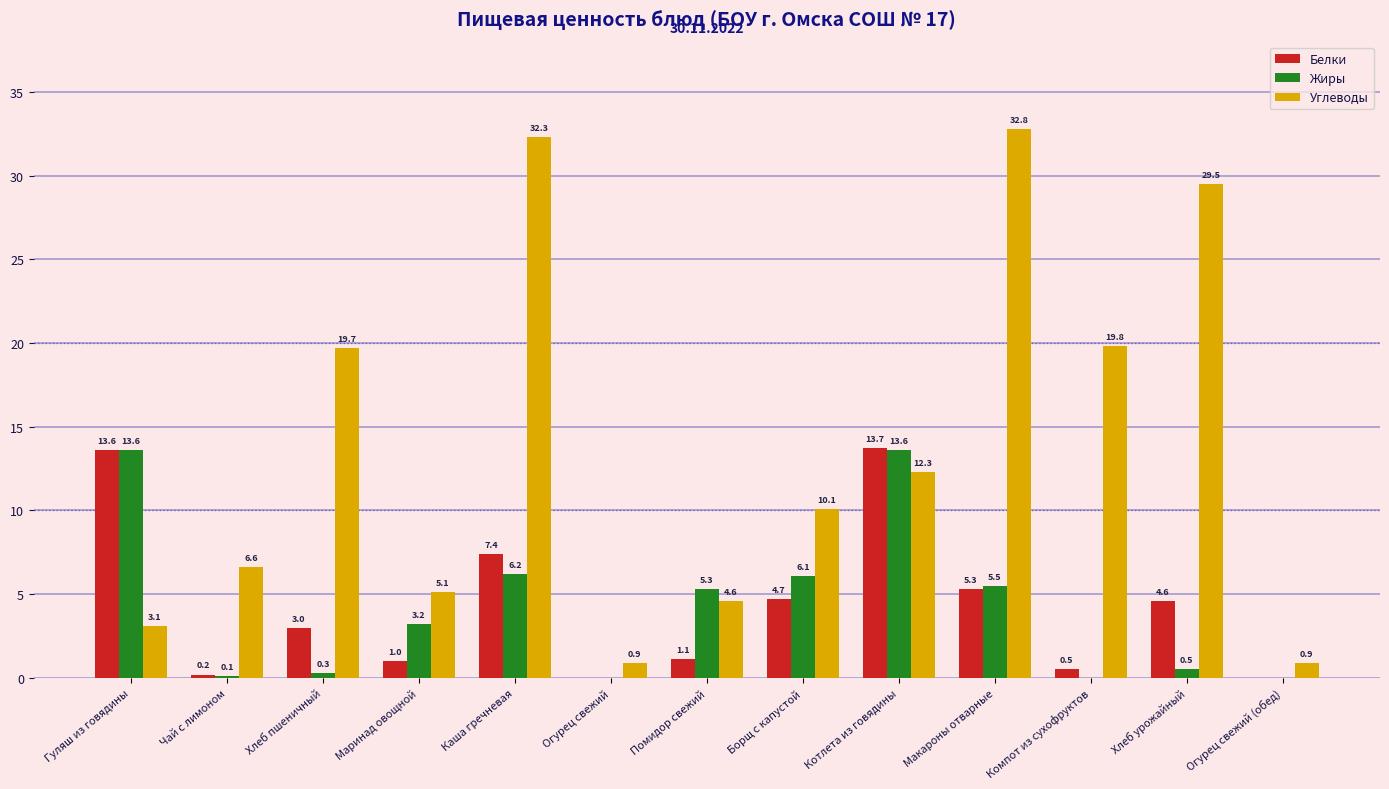

Count the number of data series in this chart.

3